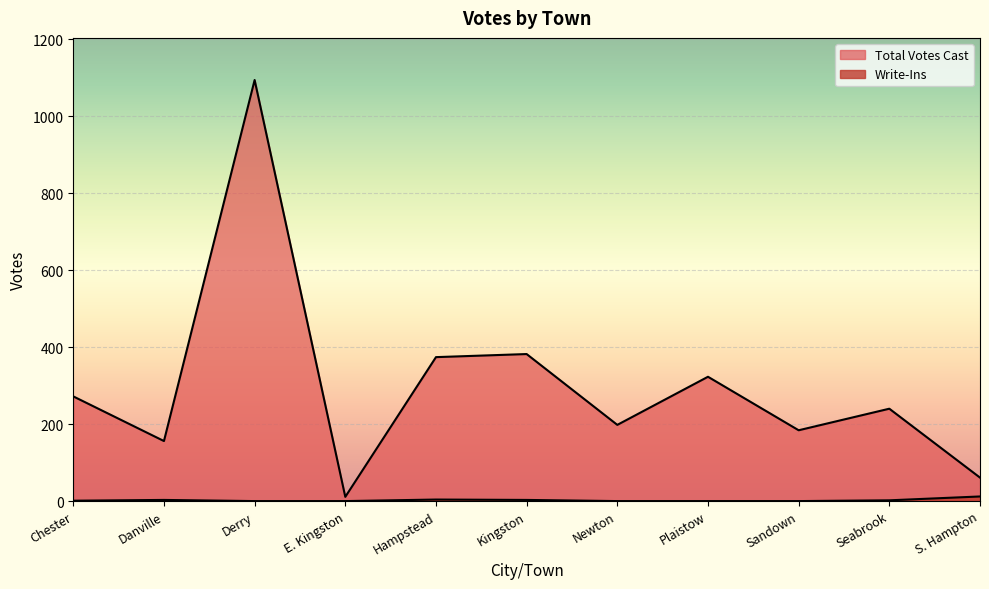

What is the greatest value displayed?

1094